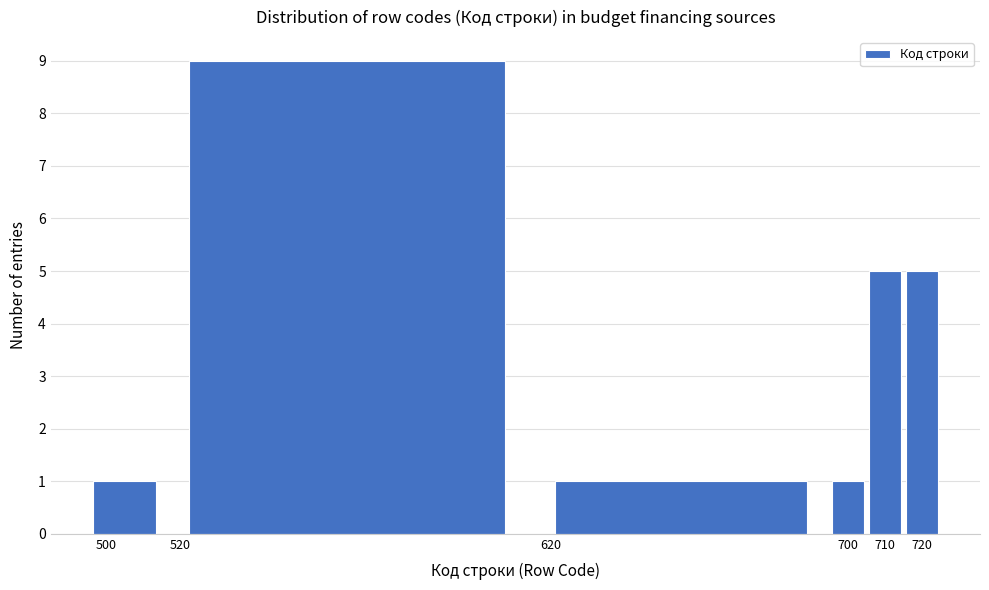

Reading left to right, list every bar in this chart as the range it spans on the x-axis followed by its height. The values are not printed on the chart, so give them approximately, as read against the axis.

495 to 515: 1
515 to 615: 9
615 to 695: 1
695 to 705: 1
705 to 715: 5
715 to 725: 5